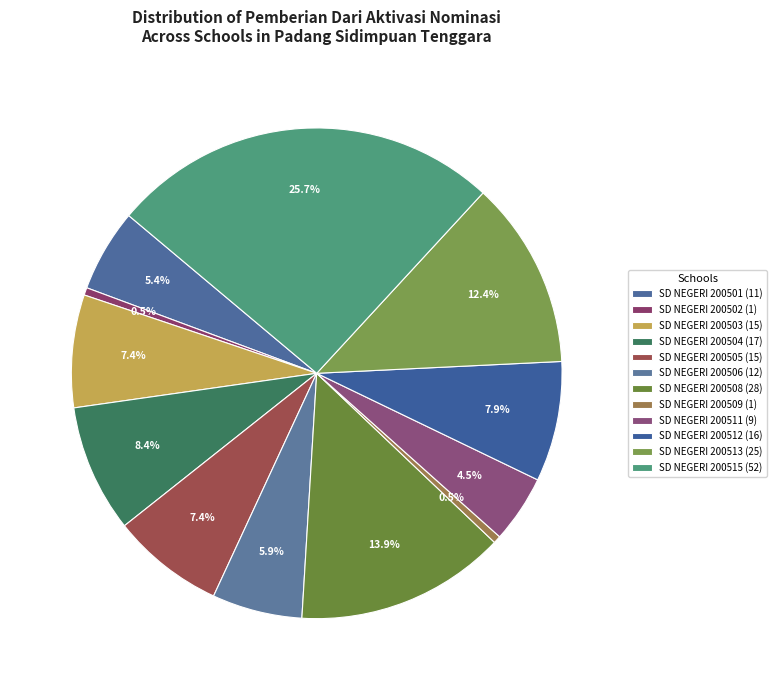

How many segments does this pie chart have?

12